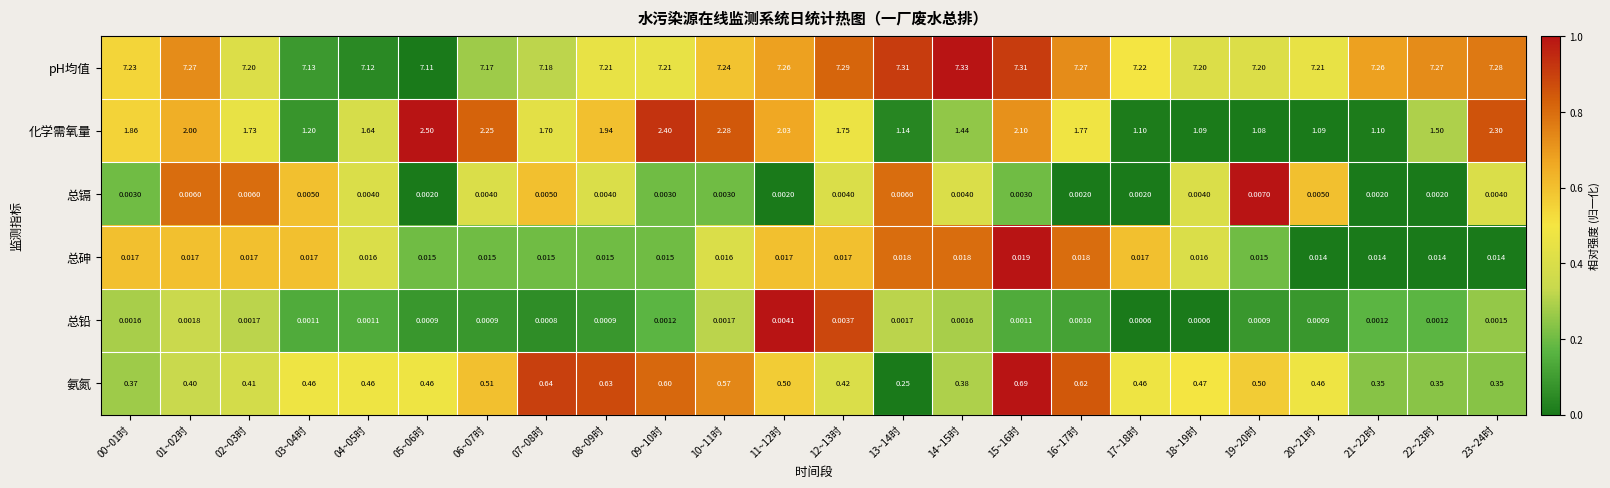

Which series has the largest total across all categories?

pH均值